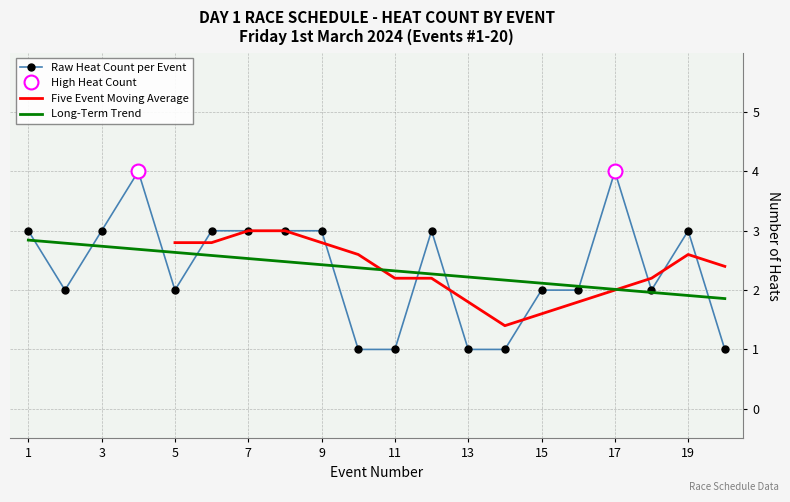

Where is the first local maximum for Heat Count per Event?

4